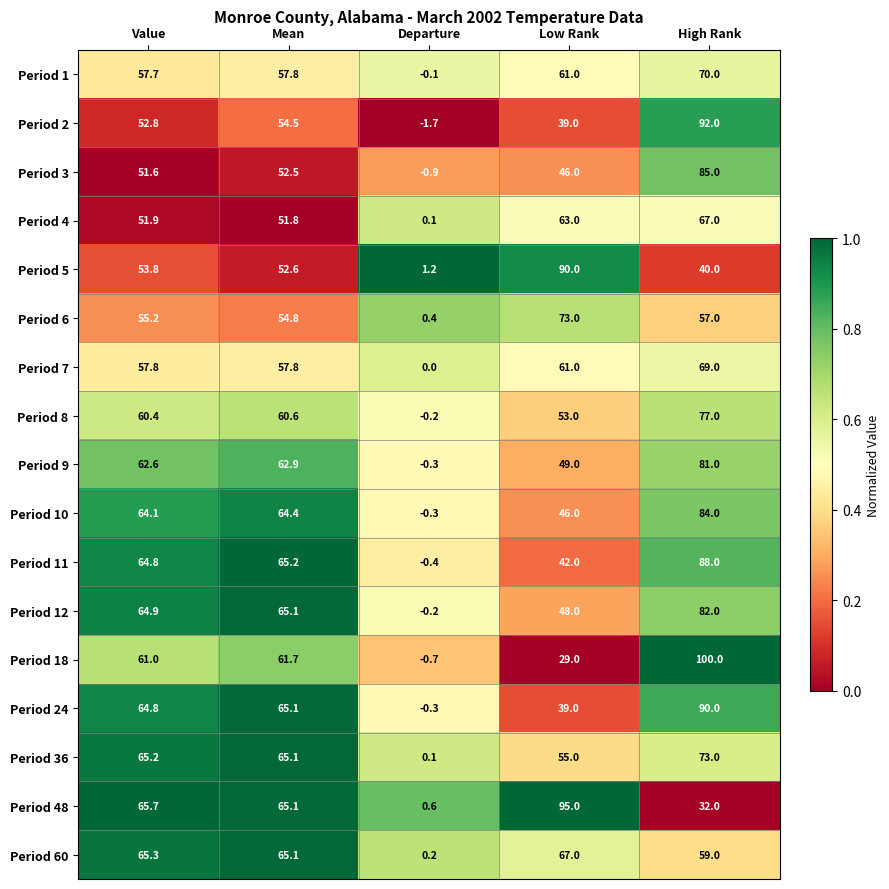

True or false: Period 12 has a value of 93.3 at Mean.

False